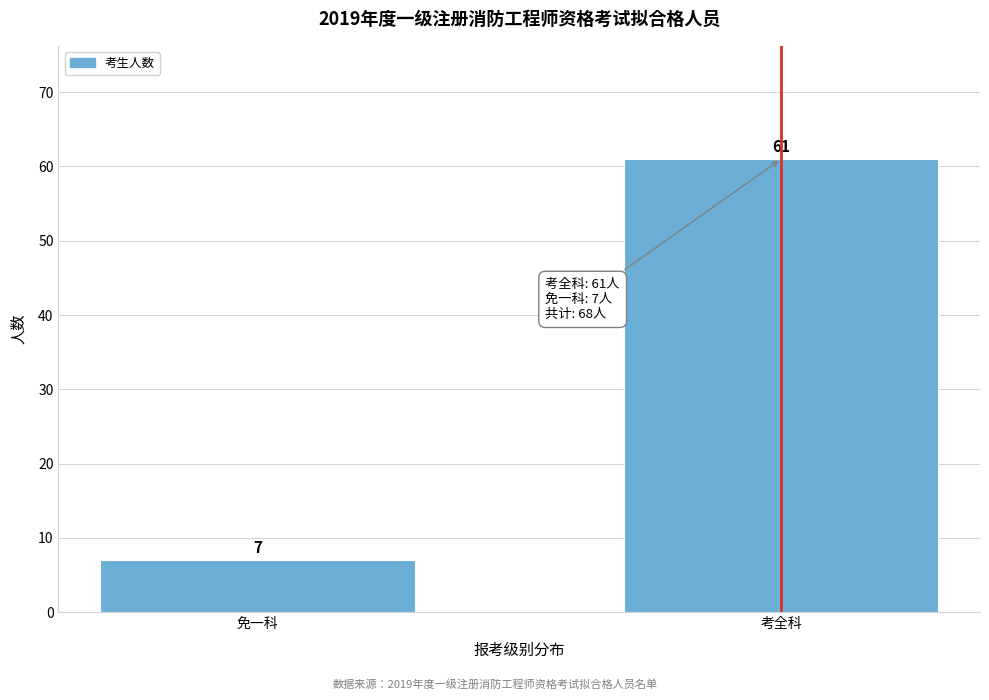

Reading left to right, transcribe all the data shown in this chart.

免一科=7	考全科=61